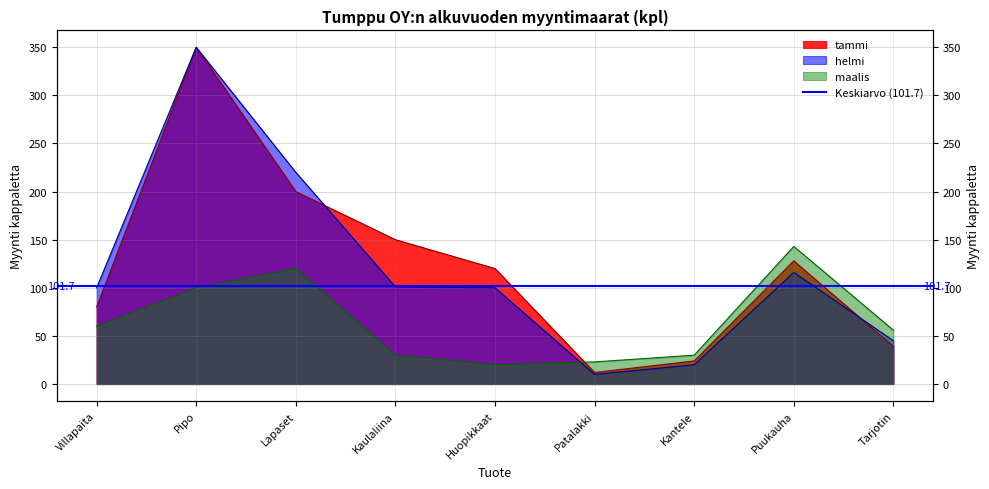

How many categories are shown in the chart?

9